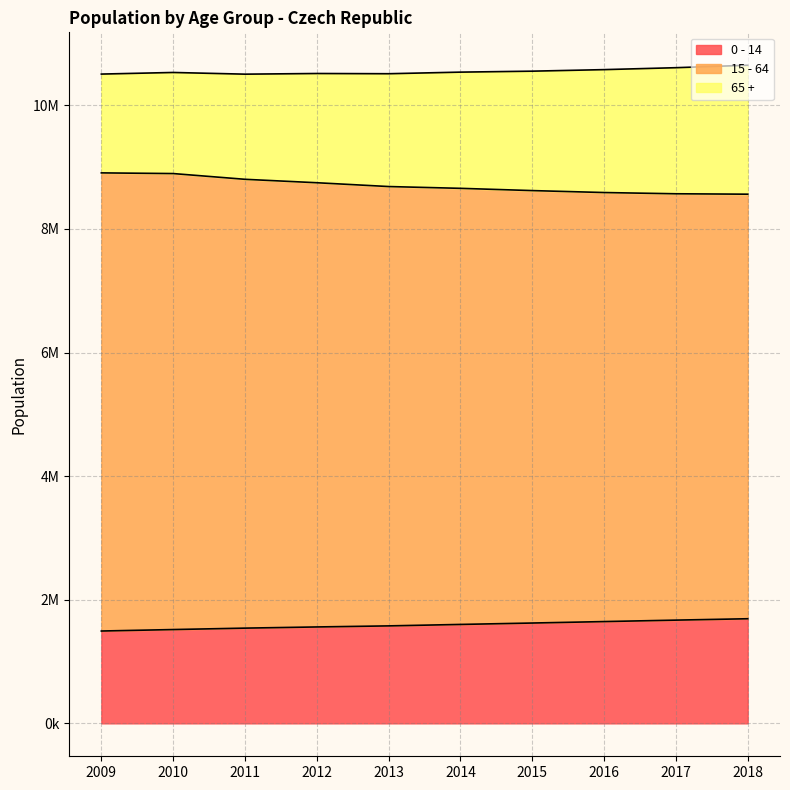

Is the value of 0 - 14 at 2015 greater than the value of 15 - 64 at 2011?

No